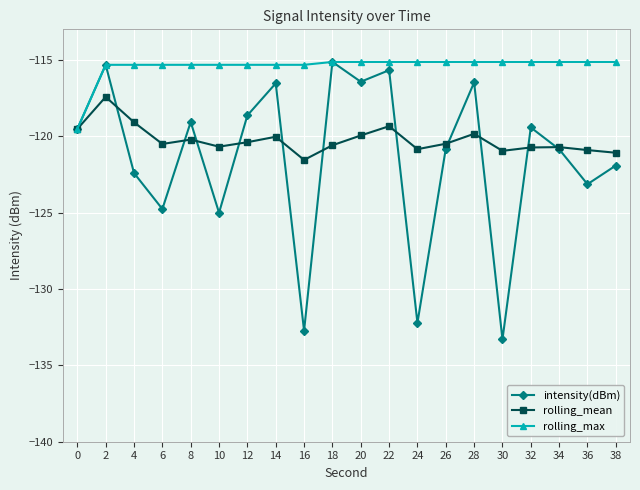

Which category has the lowest value in the rolling_mean series?

16